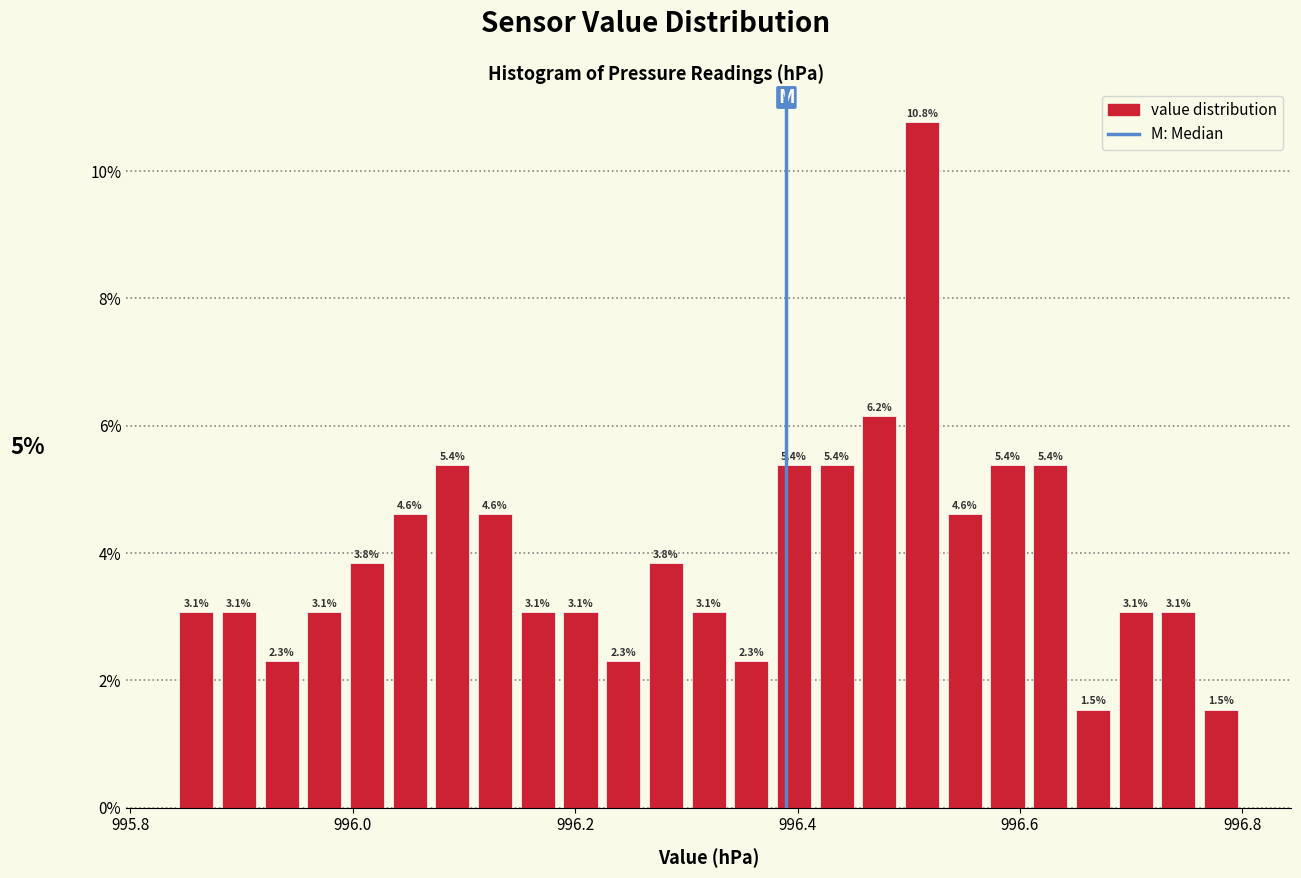

Around what value on the x-axis is the tallest bar? Give the approximate position of its centre, as read against the axis.

996.52